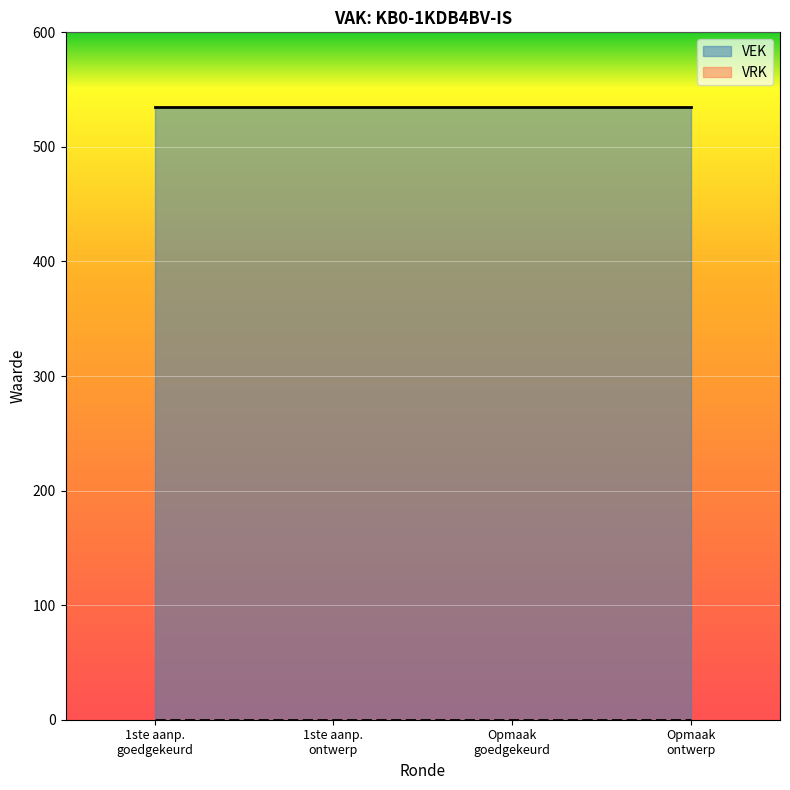

True or false: VRK and VEK intersect in this chart.

False